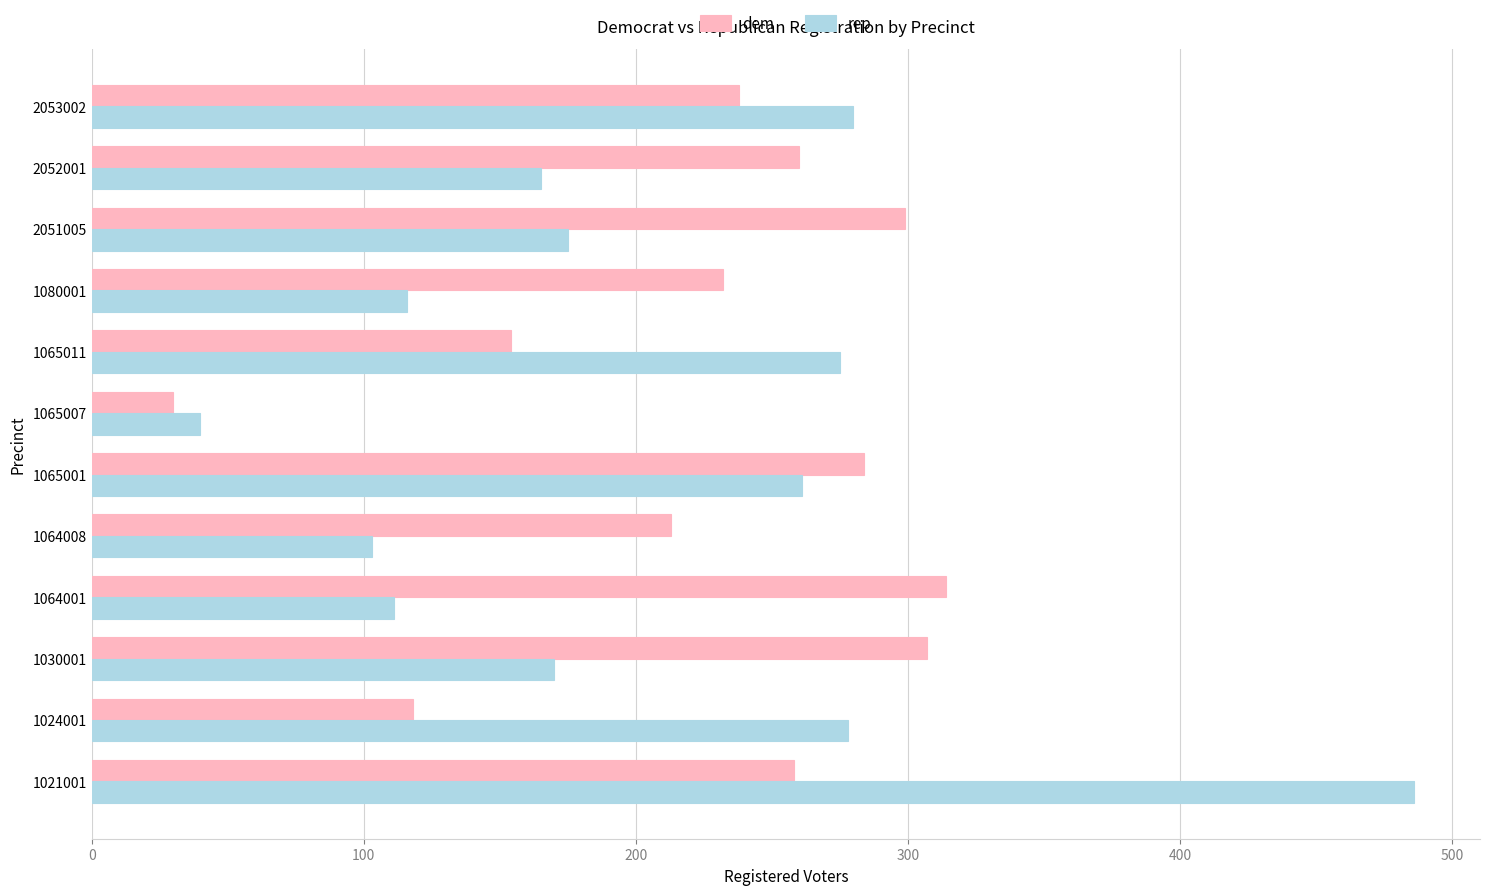

How many data points in rep are less than 175?

6